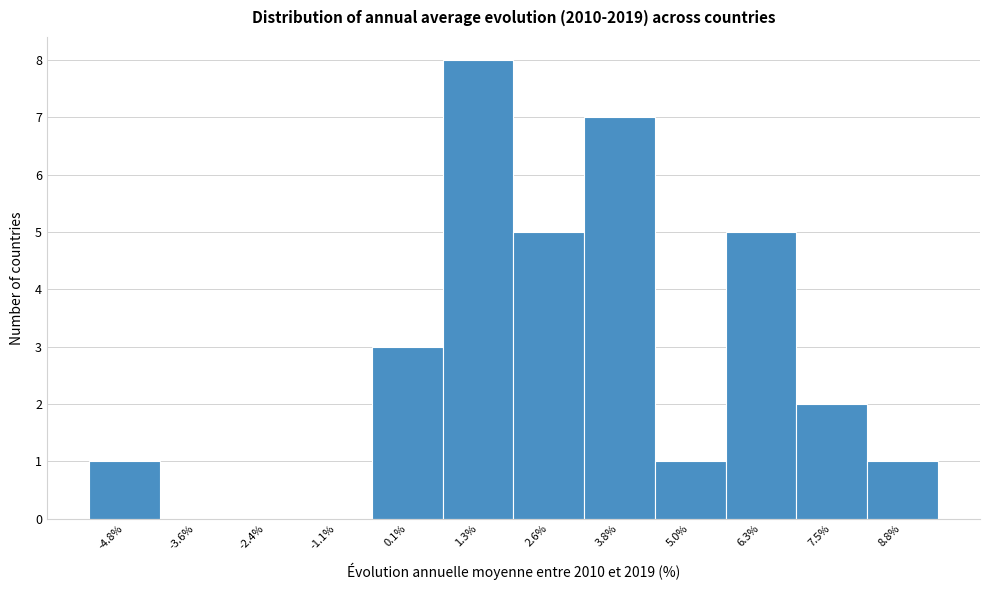

Reading left to right, extract all data points from this chart.

-4.8%=1	-3.6%=0	-2.4%=0	-1.1%=0	0.1%=3	1.3%=8	2.6%=5	3.8%=7	5.0%=1	6.3%=5	7.5%=2	8.8%=1